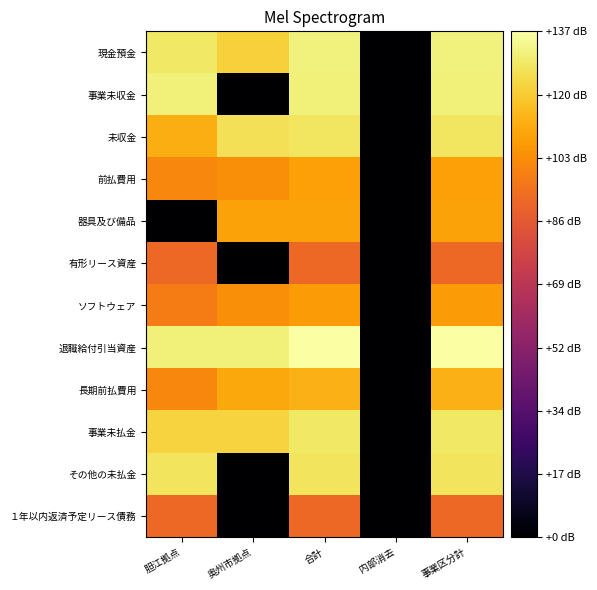

Reading right to left, transcribe all the data shown in this chart.

現金預金: 事業区分計=132.0	内部消去=0.0	合計=132.0	奥州市拠点=122.4	胆江拠点=128.4
事業未収金: 事業区分計=131.1	内部消去=0.0	合計=131.1	奥州市拠点=0.0	胆江拠点=131.1
未収金: 事業区分計=127.8	内部消去=0.0	合計=127.8	奥州市拠点=126.2	胆江拠点=112.3
前払費用: 事業区分計=108.6	内部消去=0.0	合計=108.6	奥州市拠点=103.6	胆江拠点=101.4
器具及び備品: 事業区分計=109.4	内部消去=0.0	合計=109.4	奥州市拠点=109.4	胆江拠点=0.0
有形リース資産: 事業区分計=91.5	内部消去=0.0	合計=91.5	奥州市拠点=0.0	胆江拠点=91.5
ソフトウェア: 事業区分計=107.0	内部消去=0.0	合計=107.0	奥州市拠点=103.2	胆江拠点=98.2
退職給付引当資産: 事業区分計=137.5	内部消去=0.0	合計=137.5	奥州市拠点=131.5	胆江拠点=131.4
長期前払費用: 事業区分計=113.3	内部消去=0.0	合計=113.3	奥州市拠点=110.8	胆江拠点=101.3
事業未払金: 事業区分計=128.7	内部消去=0.0	合計=128.7	奥州市拠点=122.7	胆江拠点=122.6
その他の未払金: 事業区分計=127.5	内部消去=0.0	合計=127.5	奥州市拠点=0.0	胆江拠点=127.5
１年以内返済予定リース債務: 事業区分計=91.5	内部消去=0.0	合計=91.5	奥州市拠点=0.0	胆江拠点=91.5